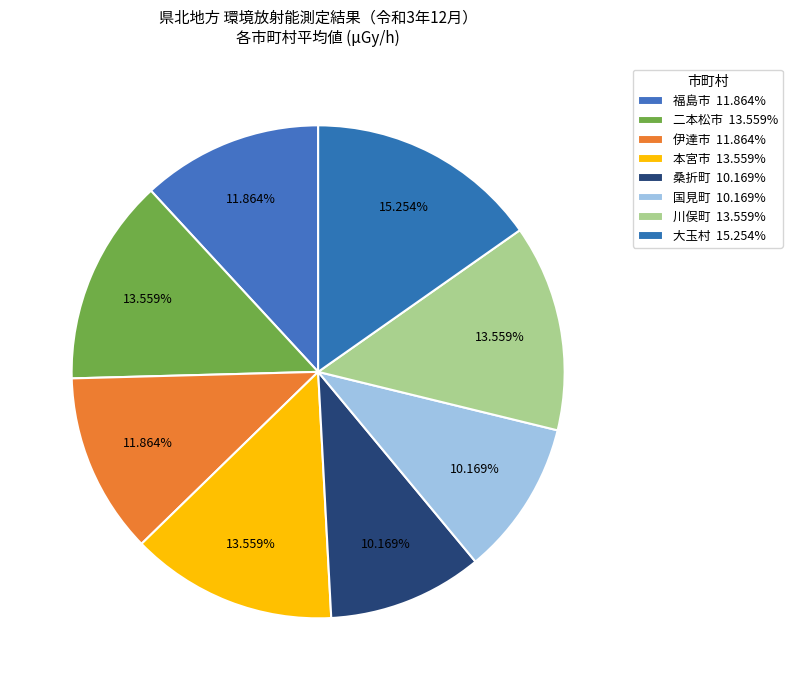

How many segments does this pie chart have?

8